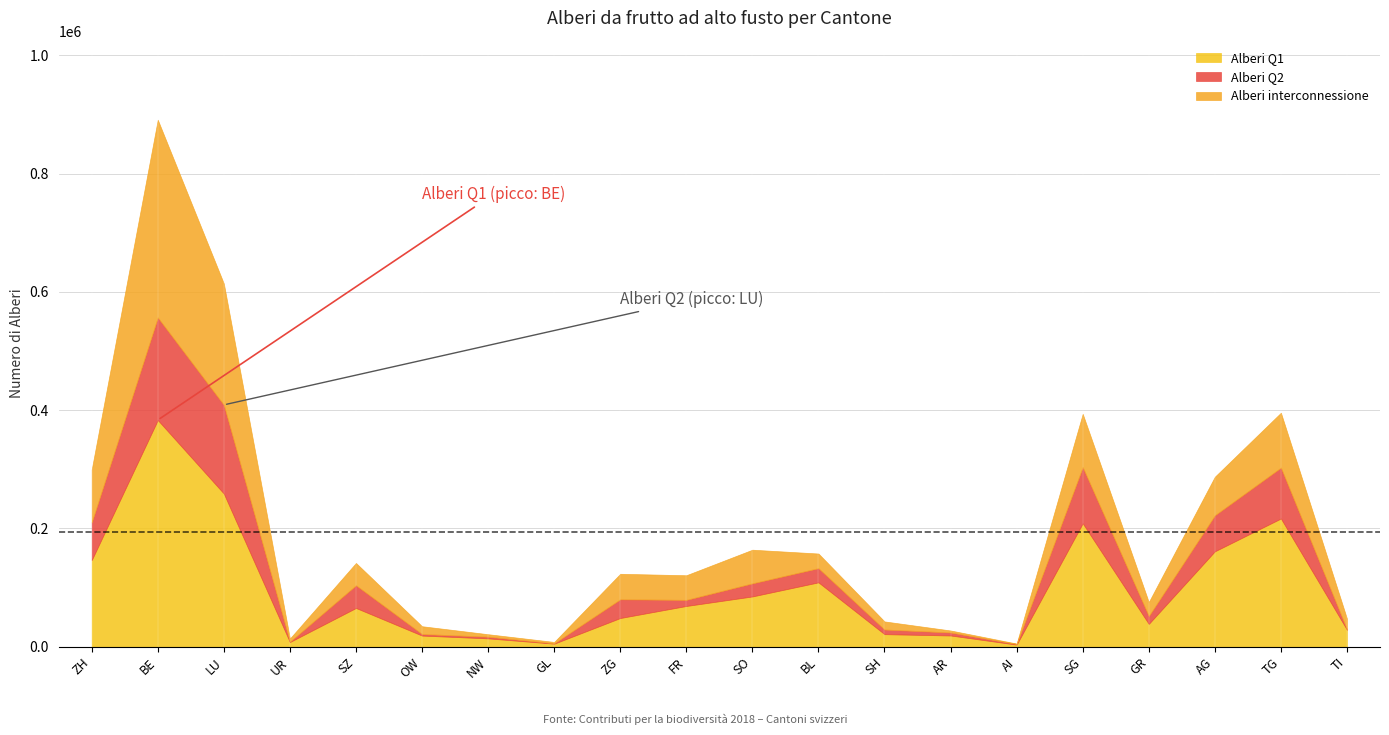

Reading left to right, what are all the values shown in this chart?

Alberi Q1: ZH=146468	BE=383291	LU=258995	UR=8008	SZ=65581	OW=18916	NW=14194	GL=5253	ZG=48589	FR=68957	SO=85074	BL=108898	SH=21309	AR=19062	AI=3646	SG=208722	GR=38629	AG=161372	TG=216846	TI=28767
Alberi Q2: ZH=63878	BE=173451	LU=149929	UR=607	SZ=38452	OW=2650	NW=2894	GL=577	ZG=31704	FR=10333	SO=22180	BL=23996	SH=7876	AR=5110	AI=1020	SG=95096	GR=13380	AG=60953	TG=86064	TI=766
Alberi interconnessione: ZH=89238	BE=334247	LU=205184	UR=5365	SZ=37644	OW=13157	NW=4111	GL=2332	ZG=43063	FR=41625	SO=56826	BL=24721	SH=13655	AR=3352	AI=798	SG=89976	GR=23603	AG=65151	TG=92764	TI=18042